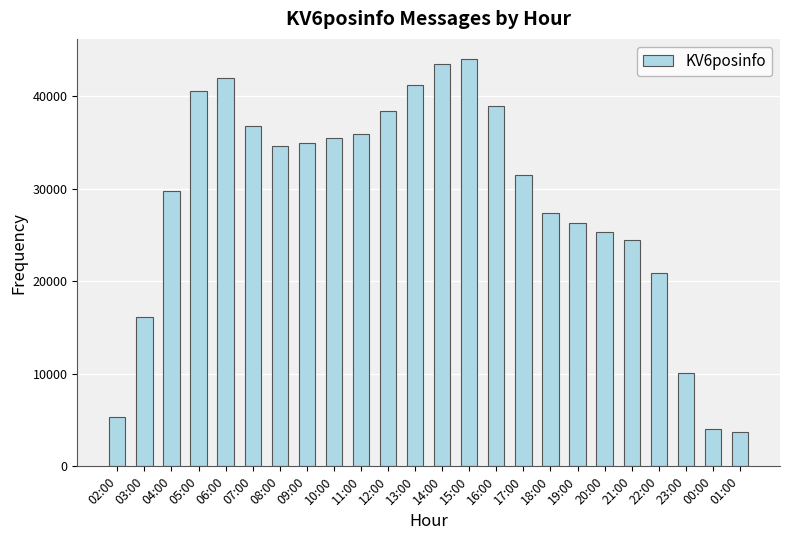

What is the difference between the maximum and minimum values?

40289